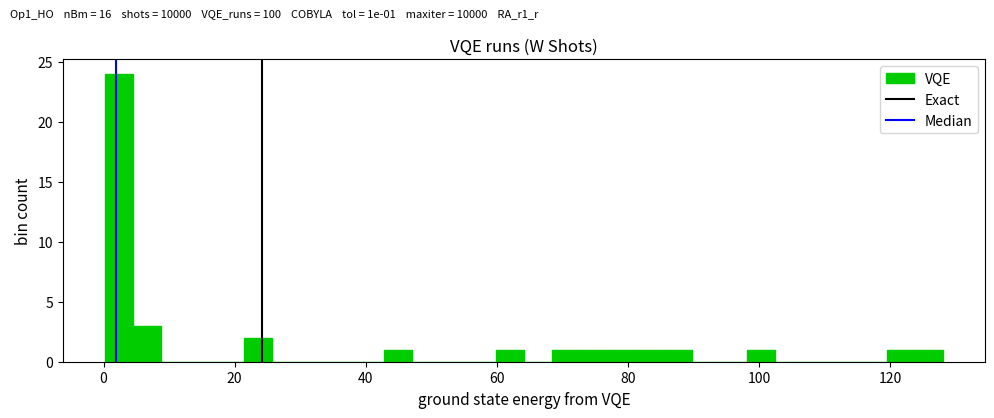

Around what value on the x-axis is the tallest bar? Give the approximate position of its centre, as read against the axis.

2